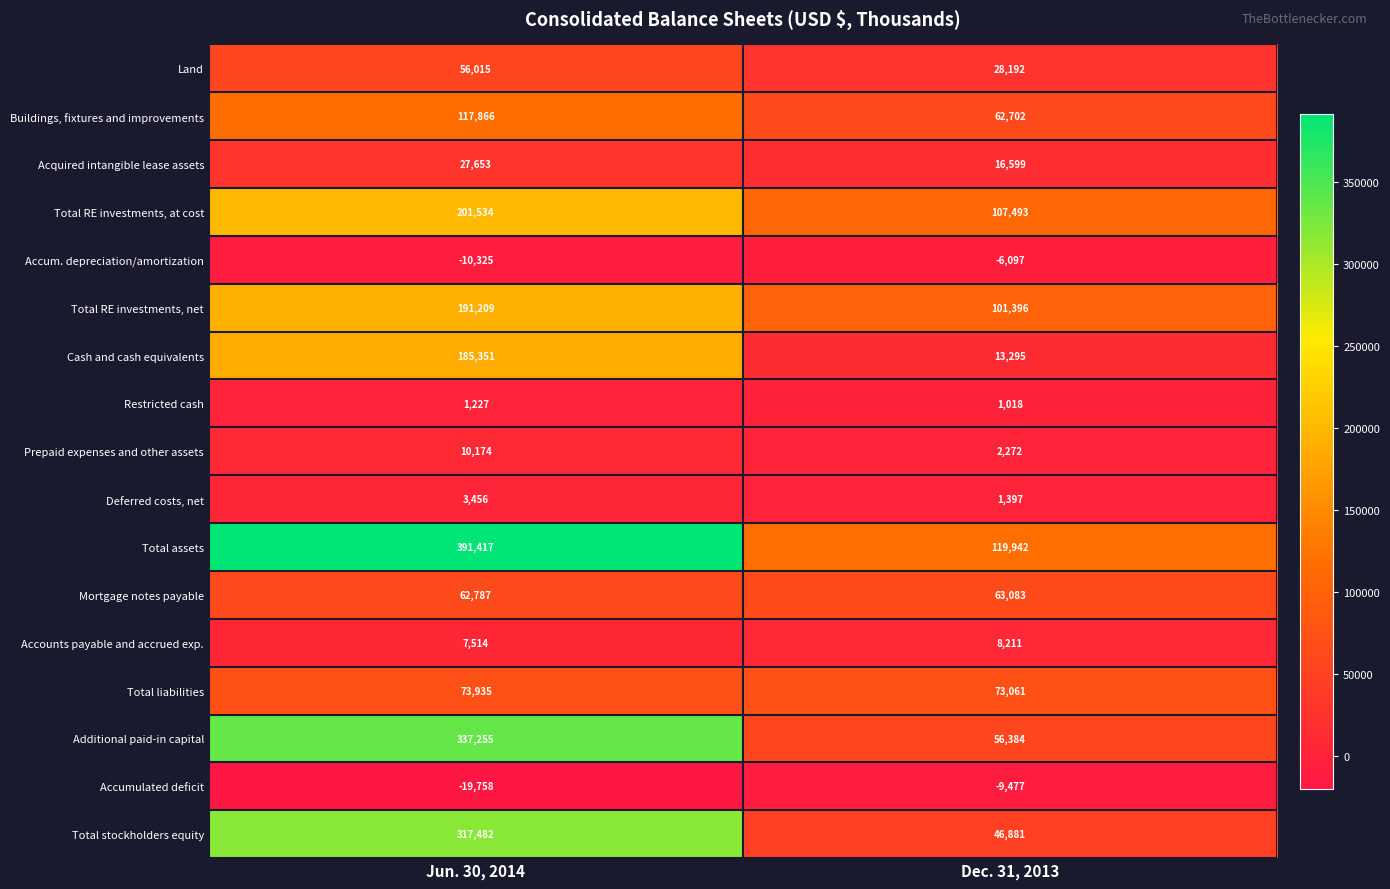

Which series has the largest total across all categories?

Total assets